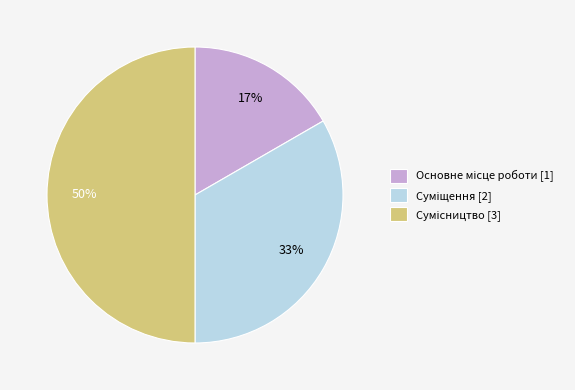

How many segments does this pie chart have?

3